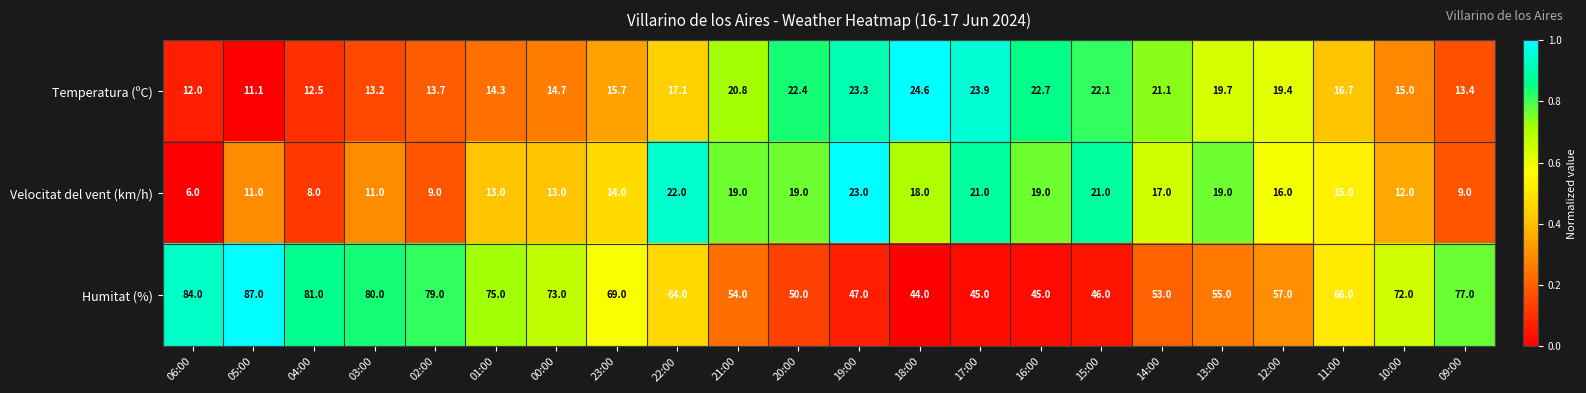

Is it true that Humitat (%) equals 113.0 at 00:00?

False